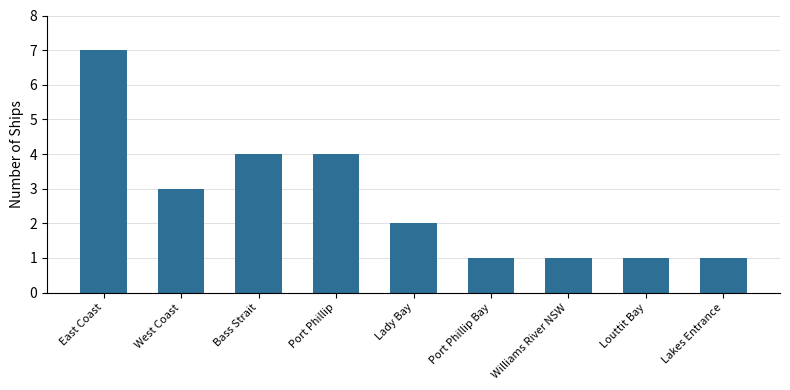

Which has a higher value, Lady Bay or West Coast?

West Coast